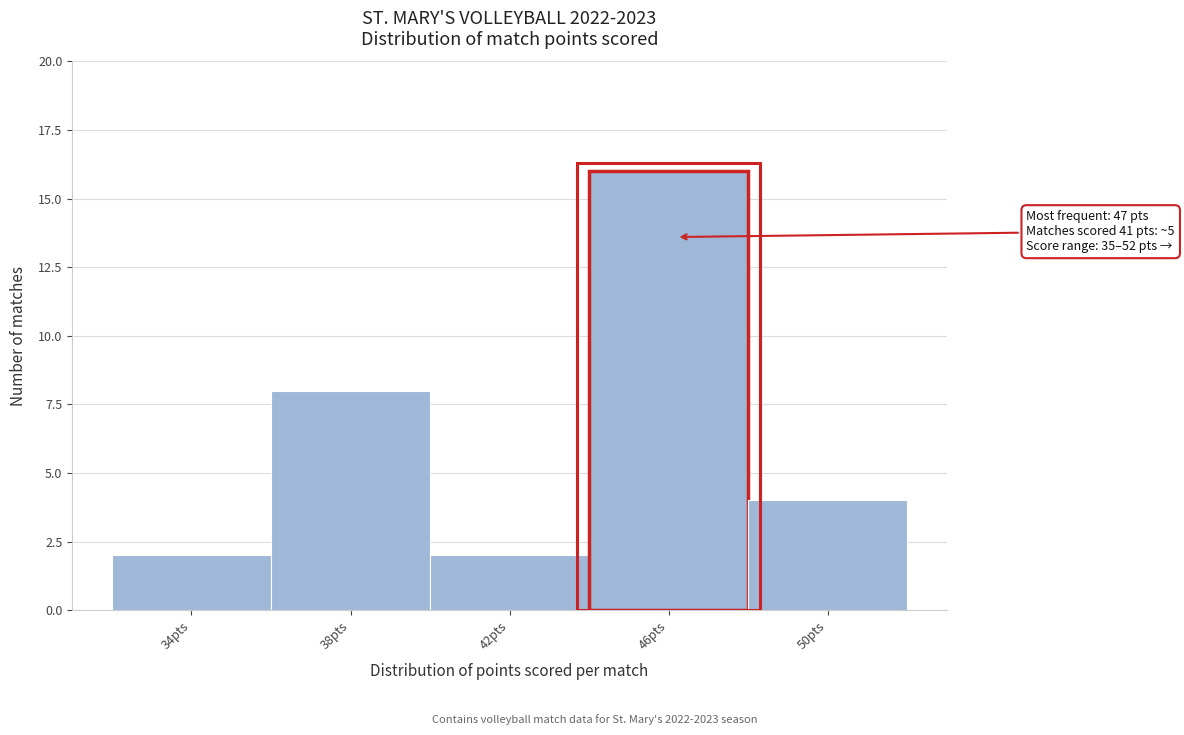

Reading left to right, list all the values displayed in this chart.

34pts=2	38pts=8	42pts=2	46pts=16	50pts=4